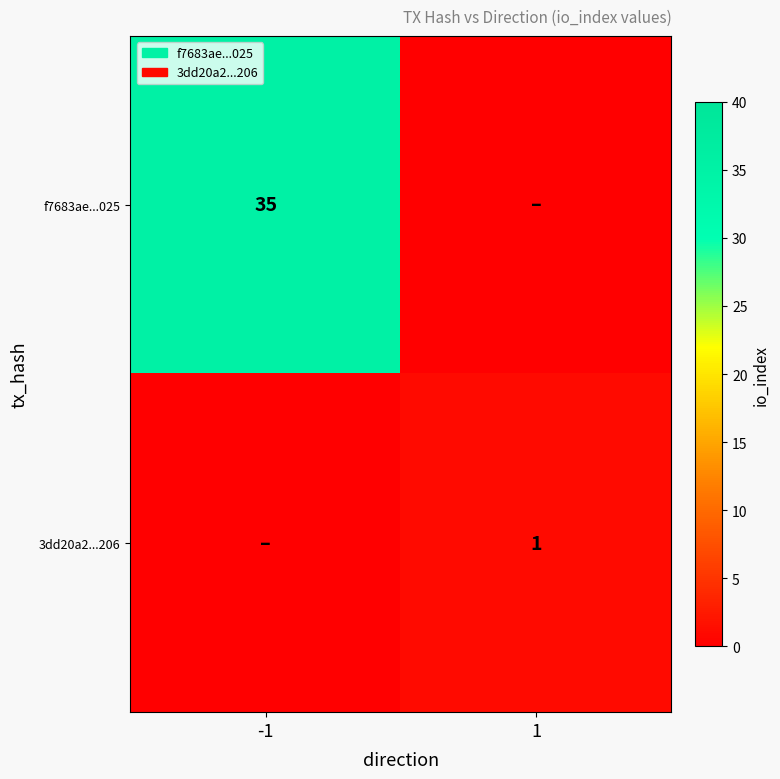

Is the value of 3dd20a2...206 at 1 greater than the value of f7683ae...025 at -1?

No